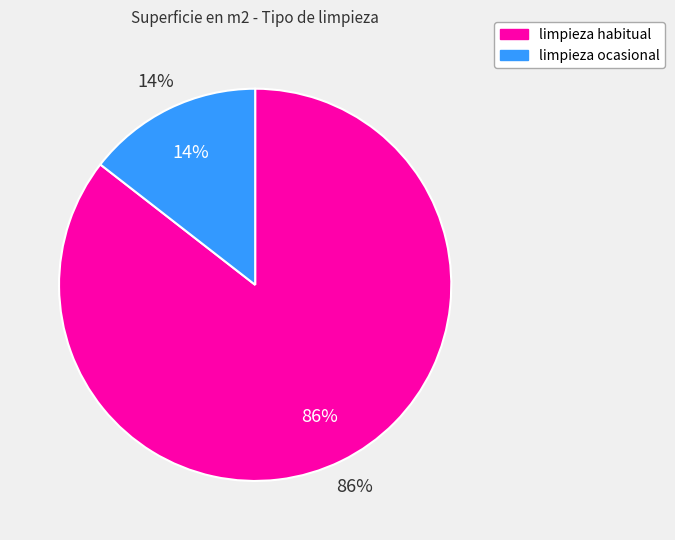

What is the largest slice in the pie chart?

limpieza habitual